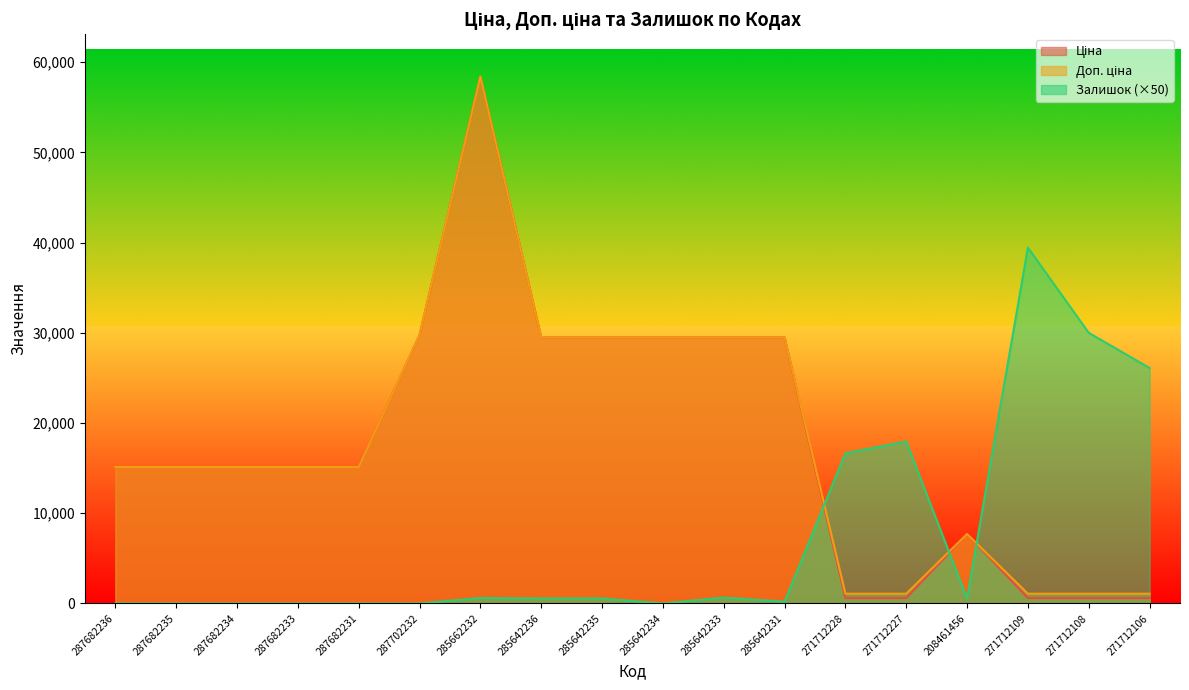

Rank the series at 285642234 from highest to lowest value.

Ціна, Доп. ціна, Залишок